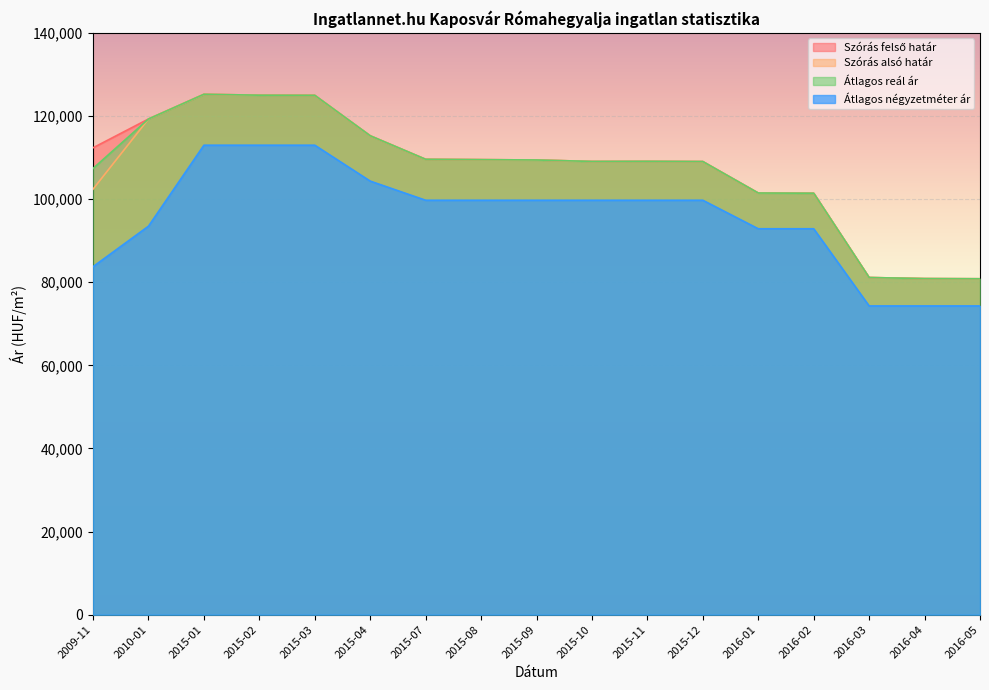

What is the label of the 8th point from the left?

2015-08